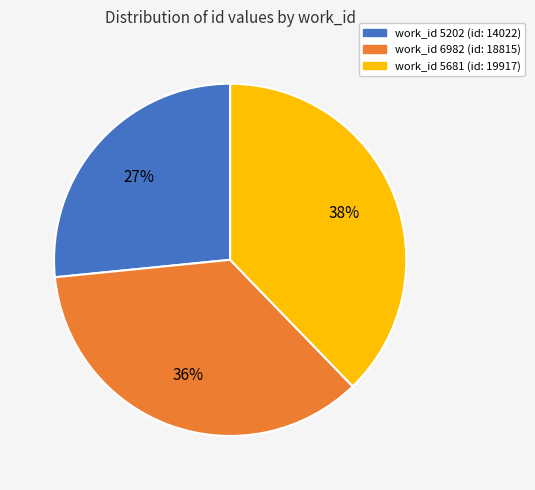

Is there a majority slice in this chart?

No